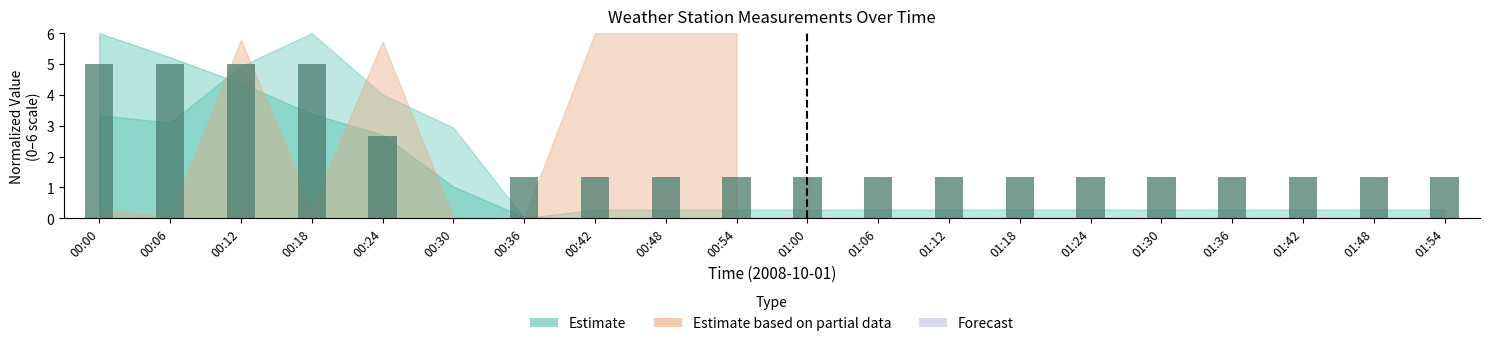

Where does the data first go above 1?

00:00